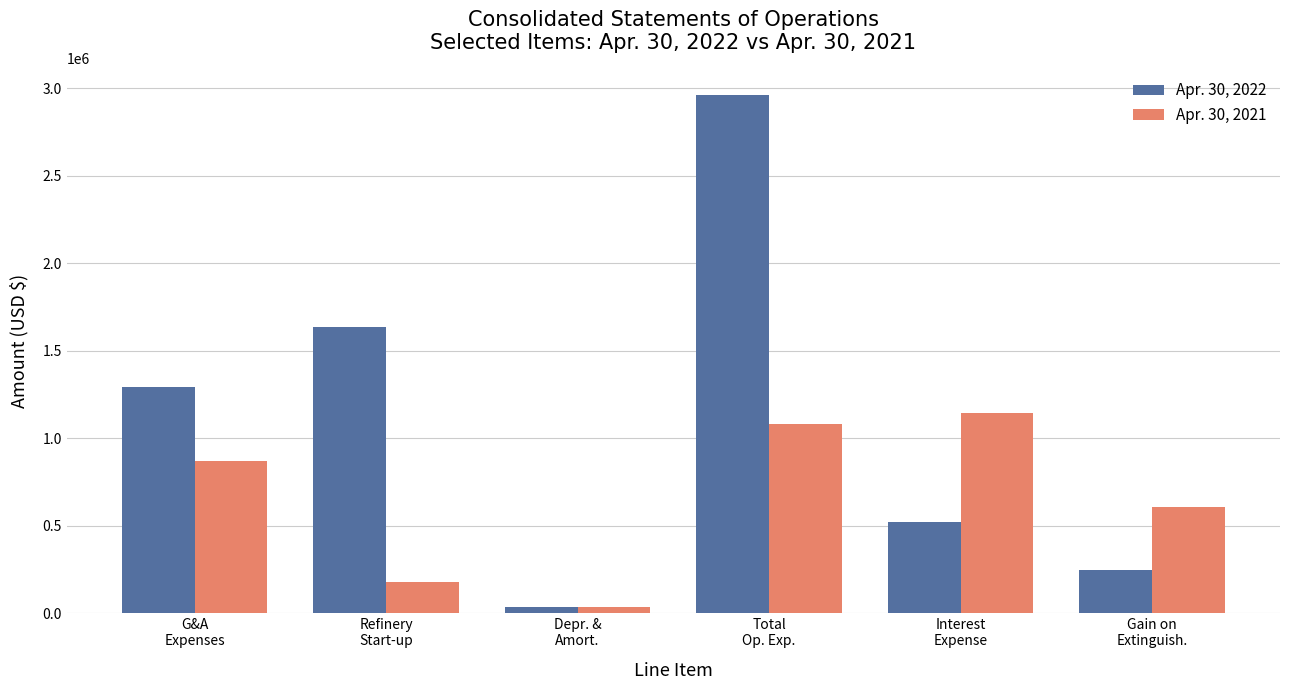

Rank the categories by Apr. 30, 2021 value from highest to lowest.

Interest
Expense, Total
Op. Exp., G&A
Expenses, Gain on
Extinguish., Refinery
Start-up, Depr. &
Amort.